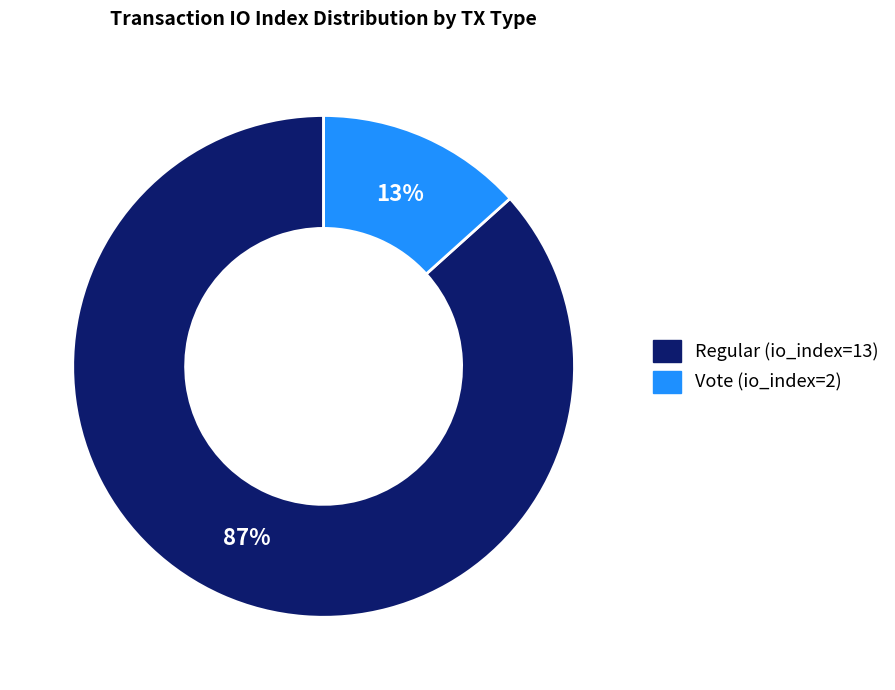

Do Regular (io_index=13) and Vote (io_index=2) together represent more than half of the pie?

Yes